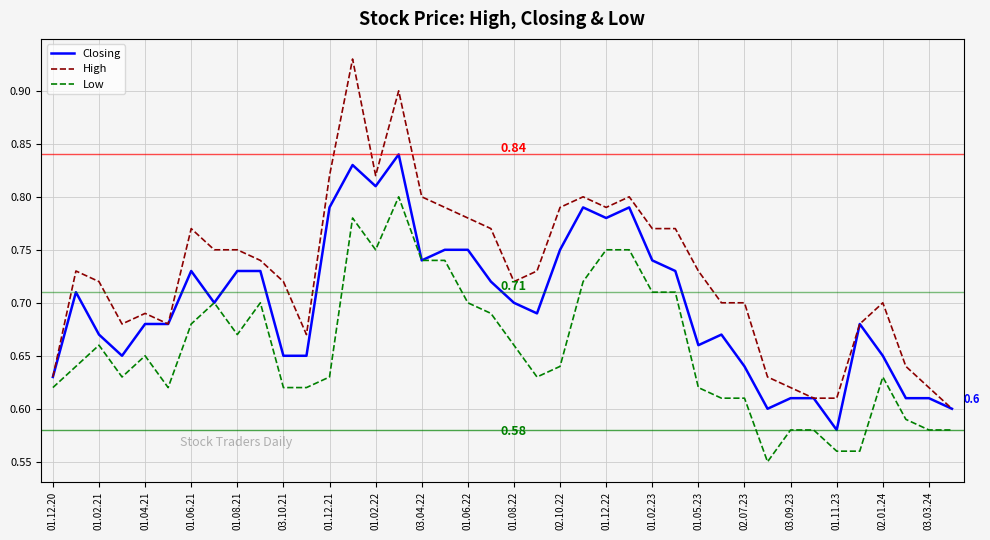

Rank the series by their average value, from highest to lowest.

High, Closing, Low